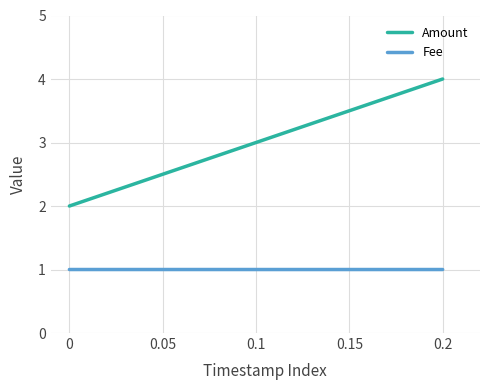

What position from the right is 0?

3